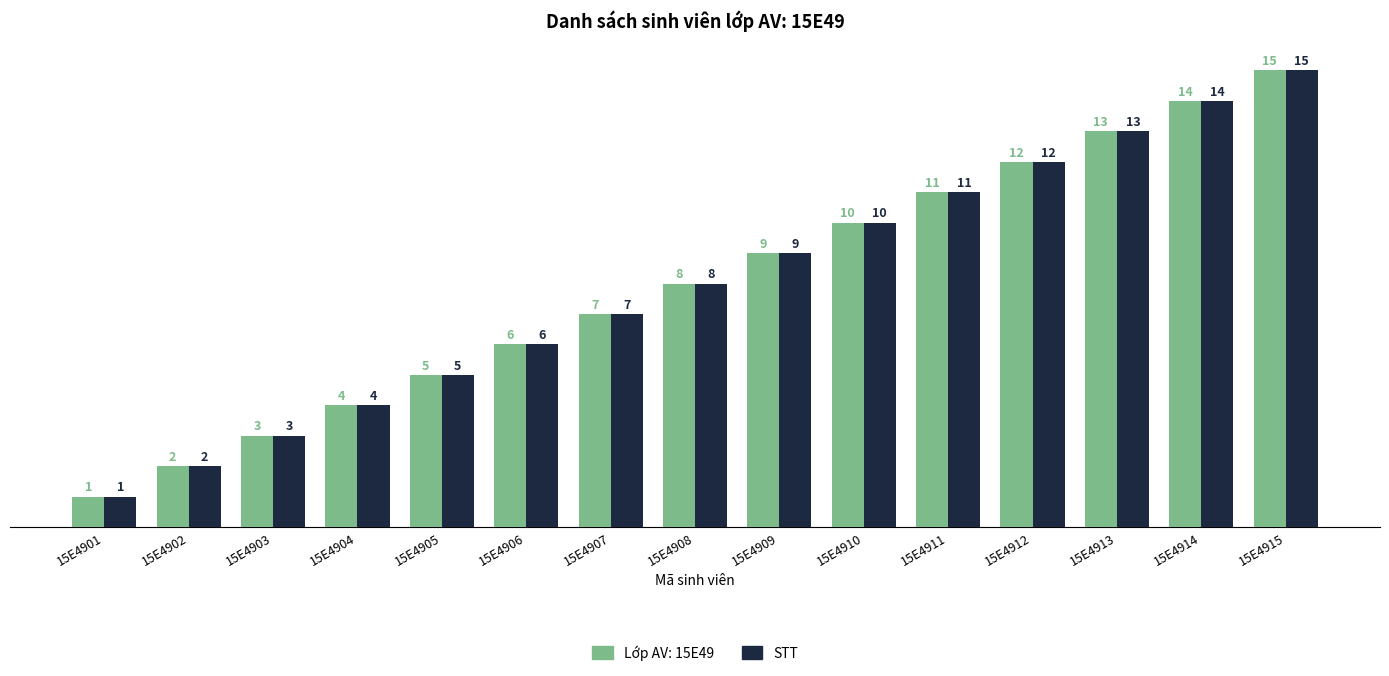

At which label is Lớp AV: 15E49 closest to 8?

15E4908